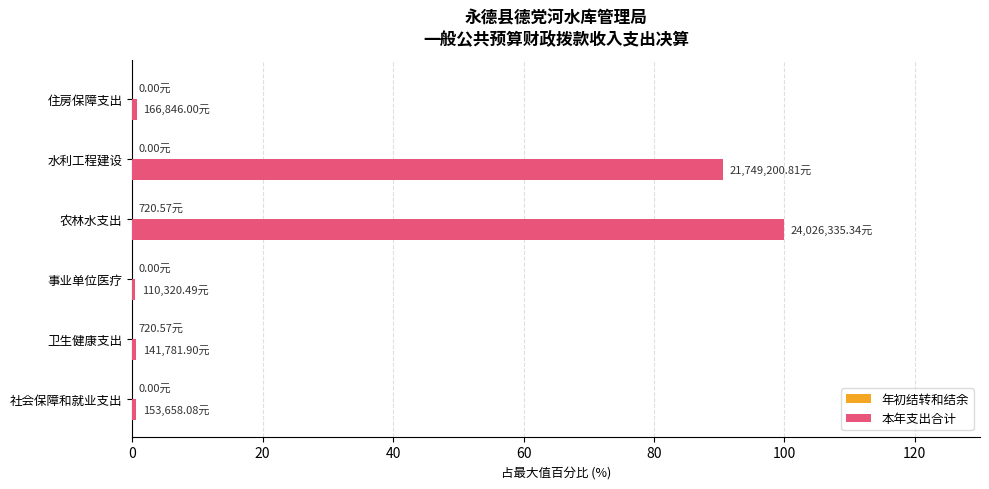

At which category is the sum across all series the highest?

农林水支出